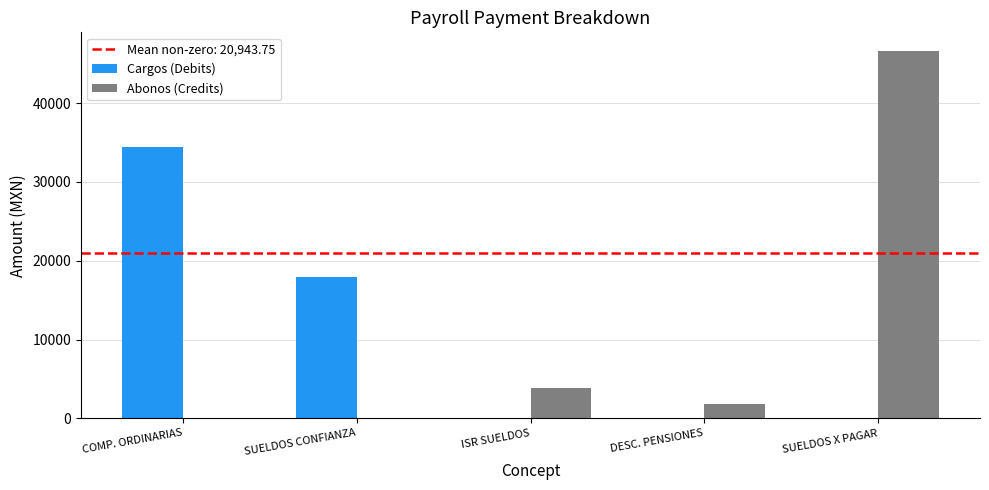

Is it true that Cargos (Debits) equals -18512.5 at SUELDOS X PAGAR?

False